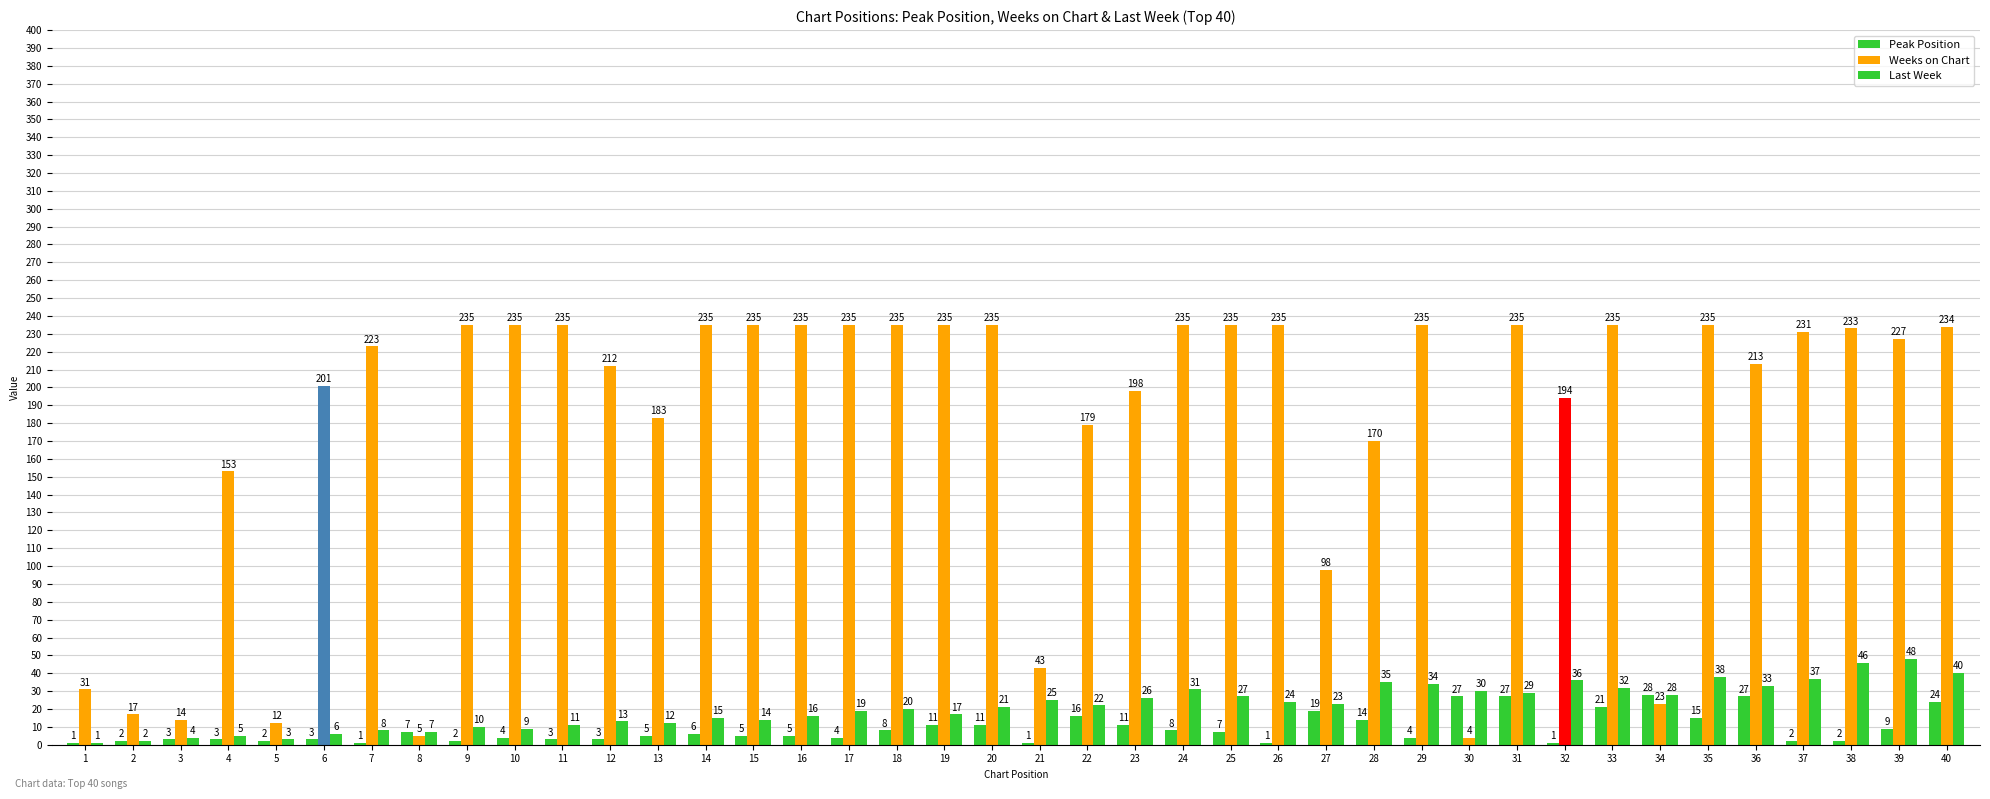

How many data points does each series have?

40